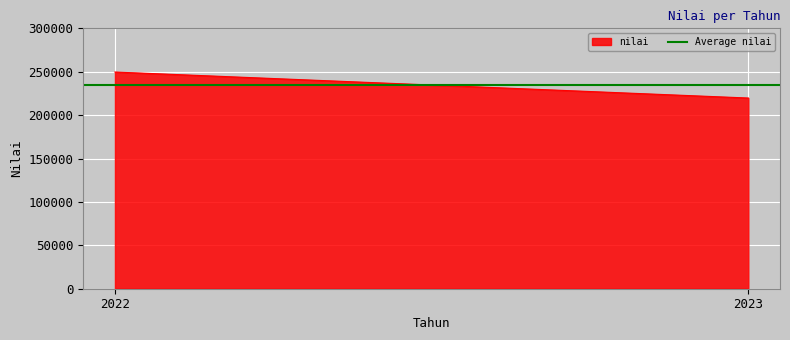

Rank the categories by value from highest to lowest.

2022, 2023